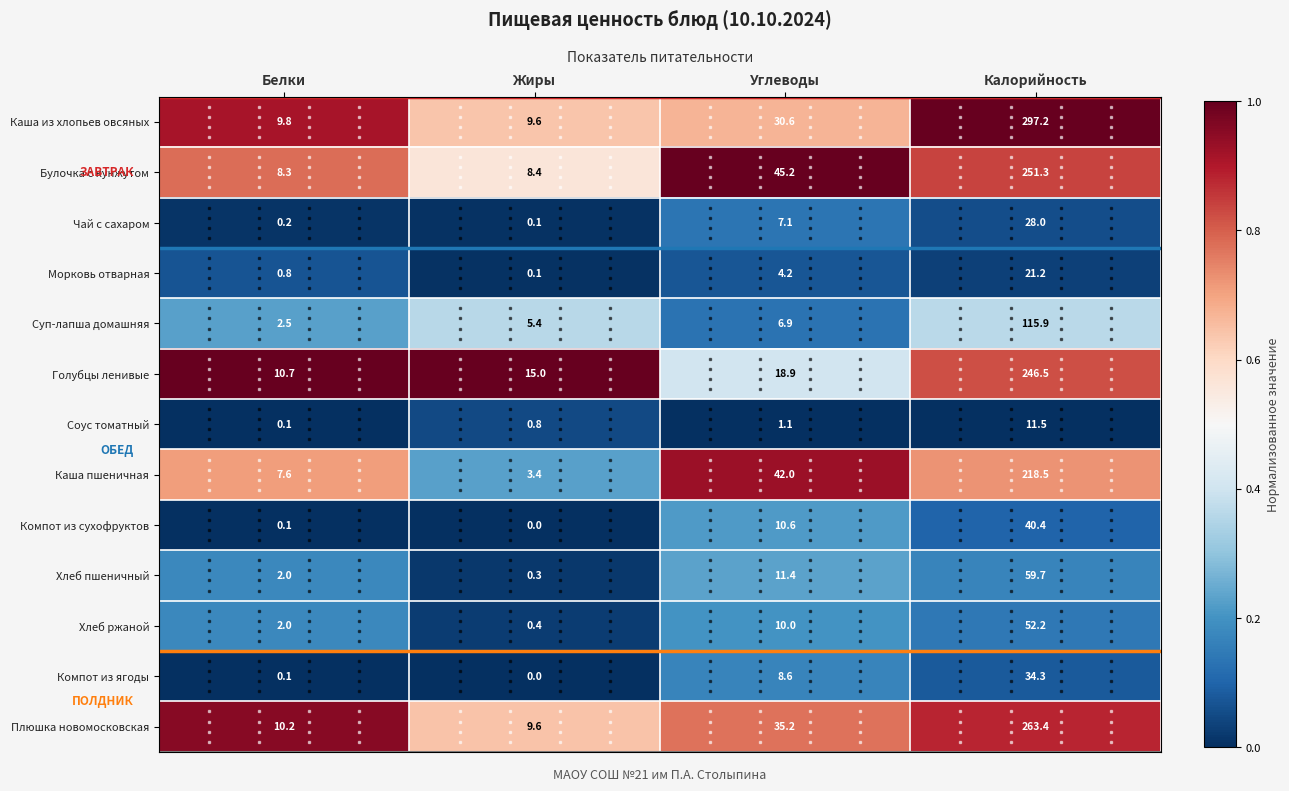

True or false: Булочка с кунжутом has a value of 8.3 at Белки.

True